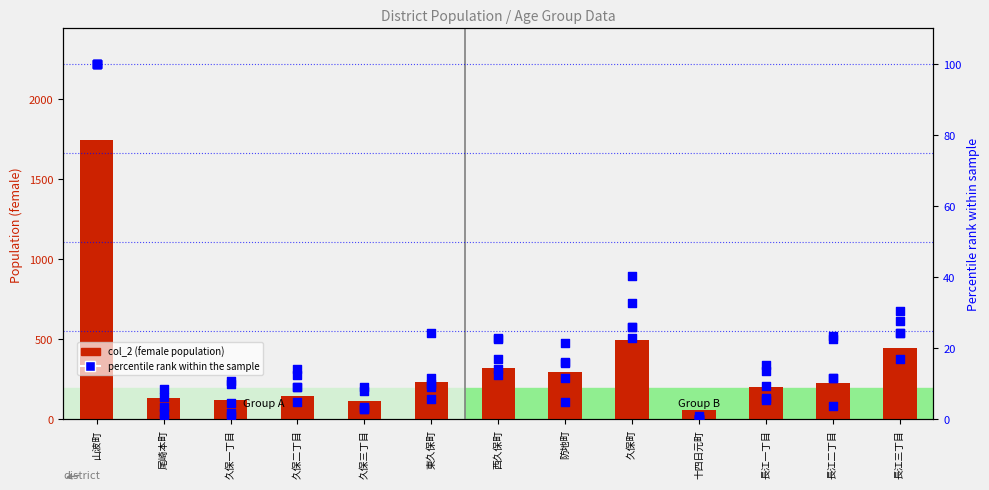

What is the total value across all series at 久保二丁目?

155.2